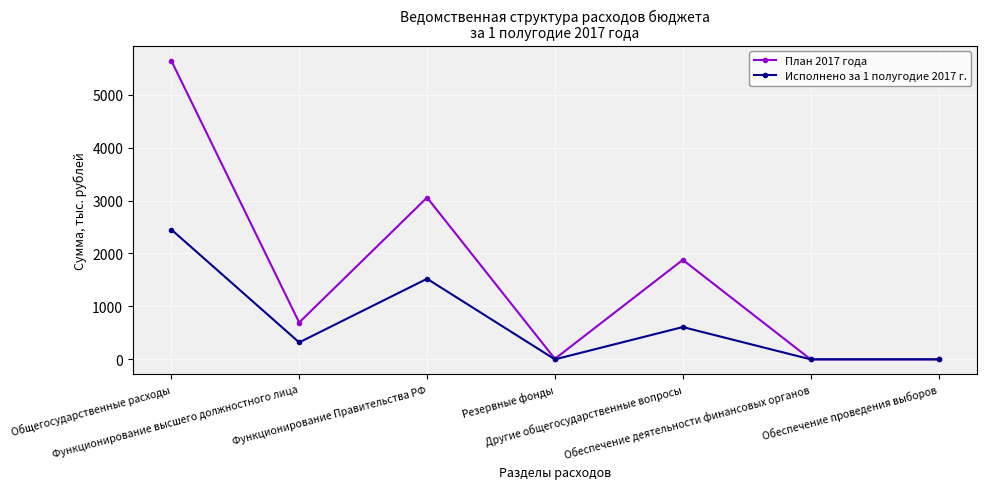

True or false: Исполнено за 1 полугодие 2017 г. has more than 2 interior local peaks.

False